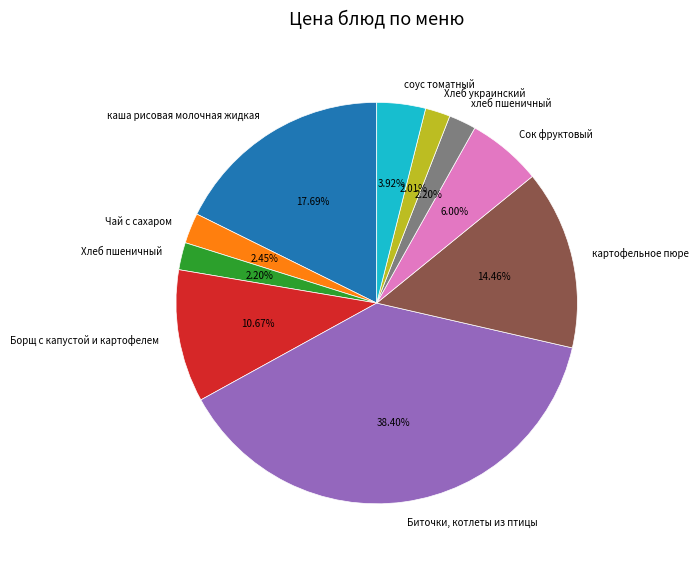

Is the sum of Биточки, котлеты из птицы and соус томатный greater than half?

No